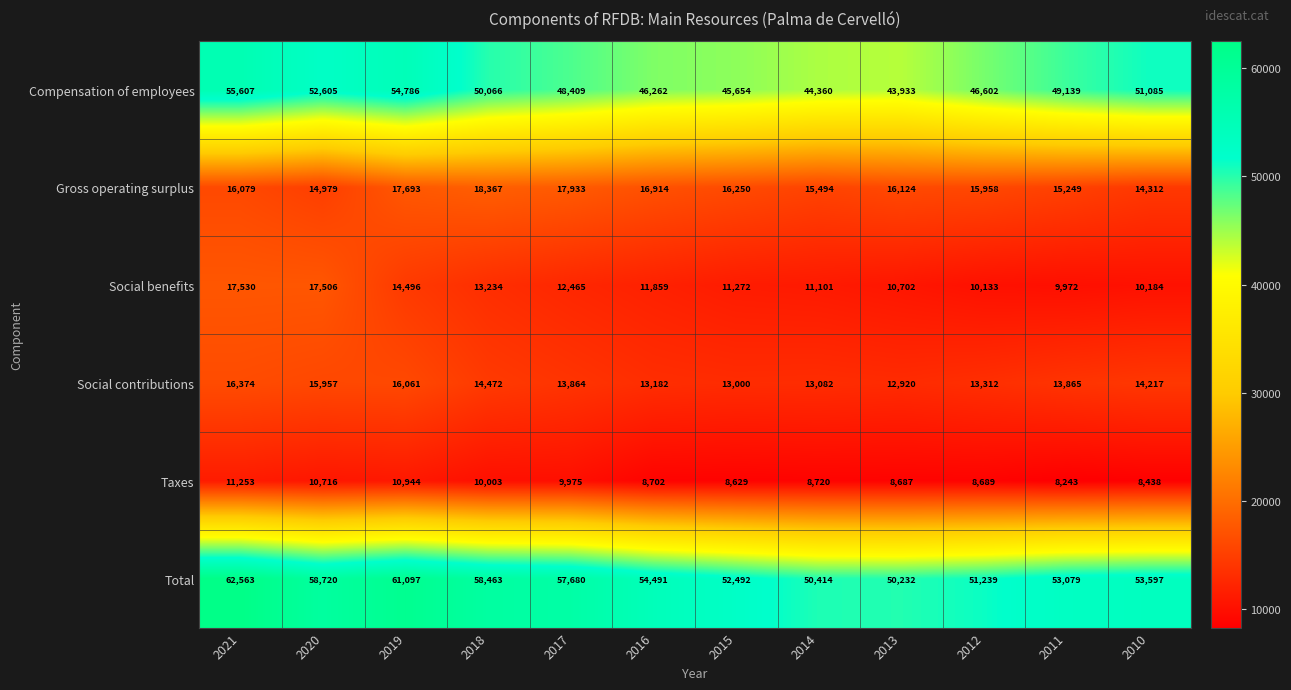

Between 2021 and 2020, which series saw the biggest shift?

Total